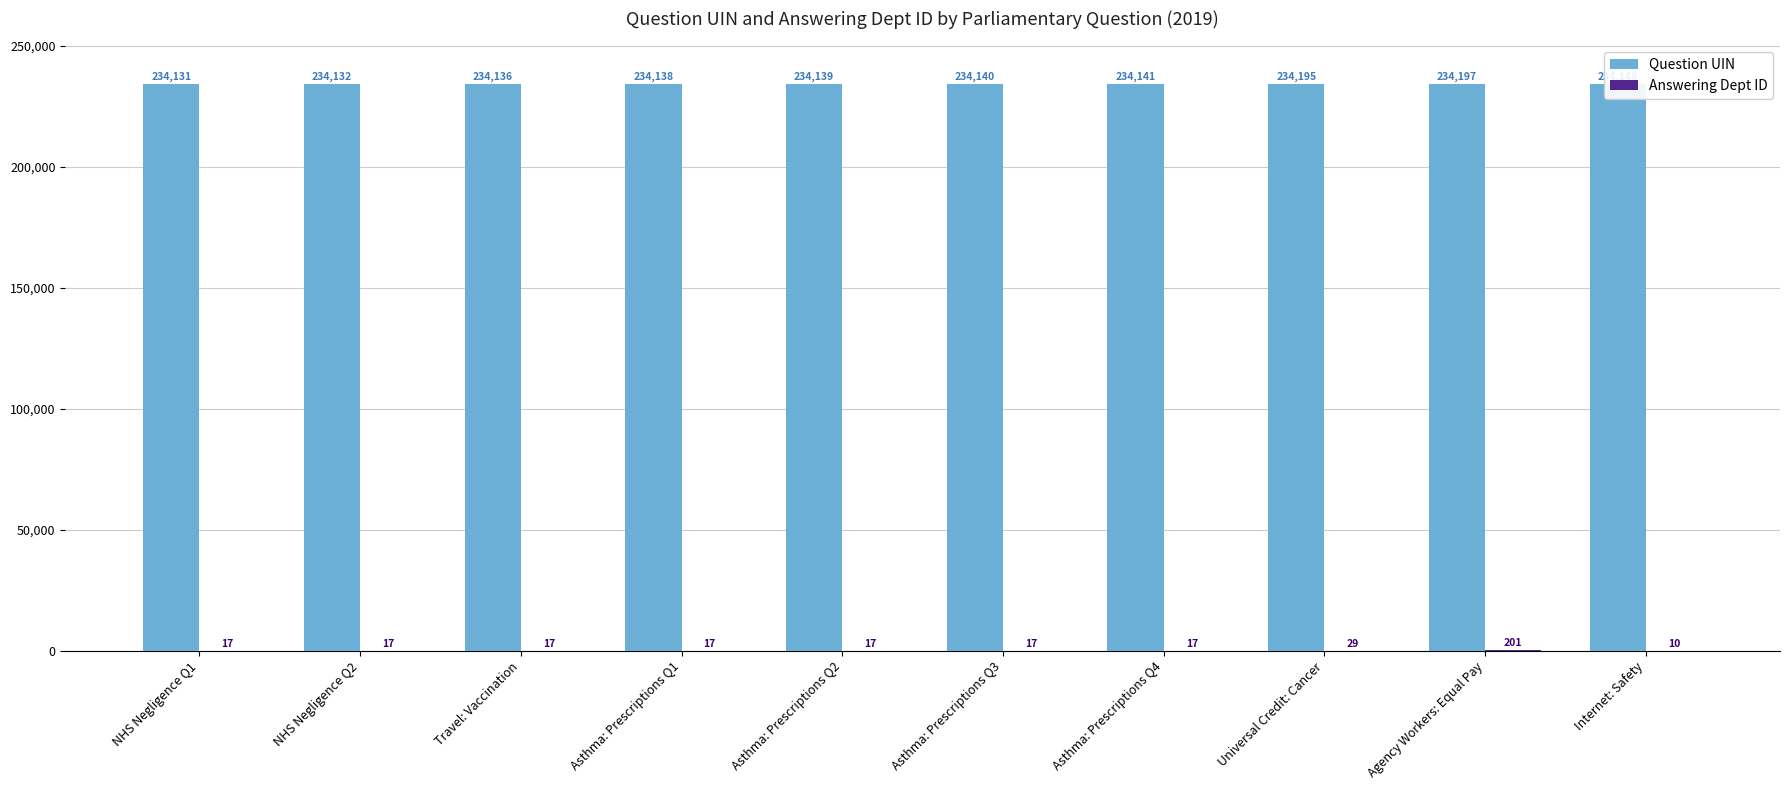

How many data points does each series have?

10